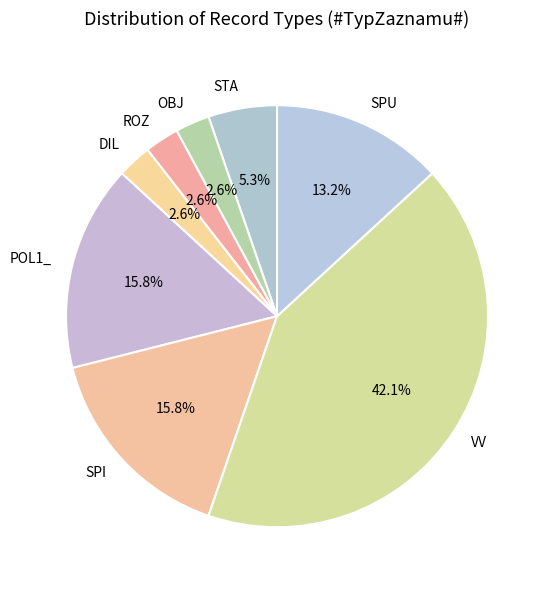

Between VV and DIL, which is larger?

VV